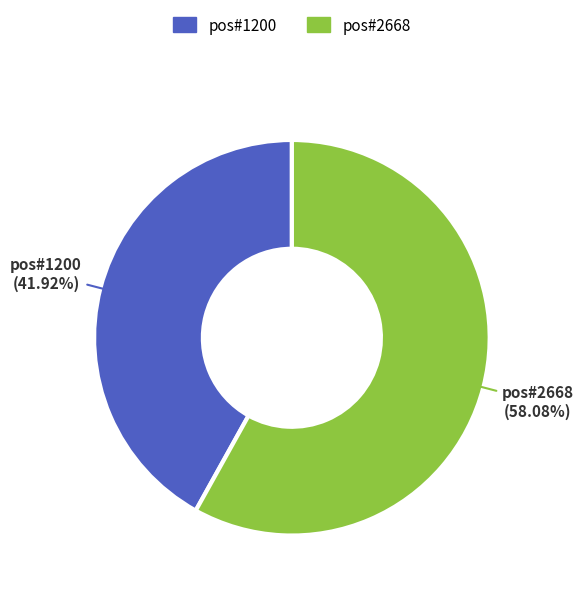

Is there a majority slice in this chart?

Yes